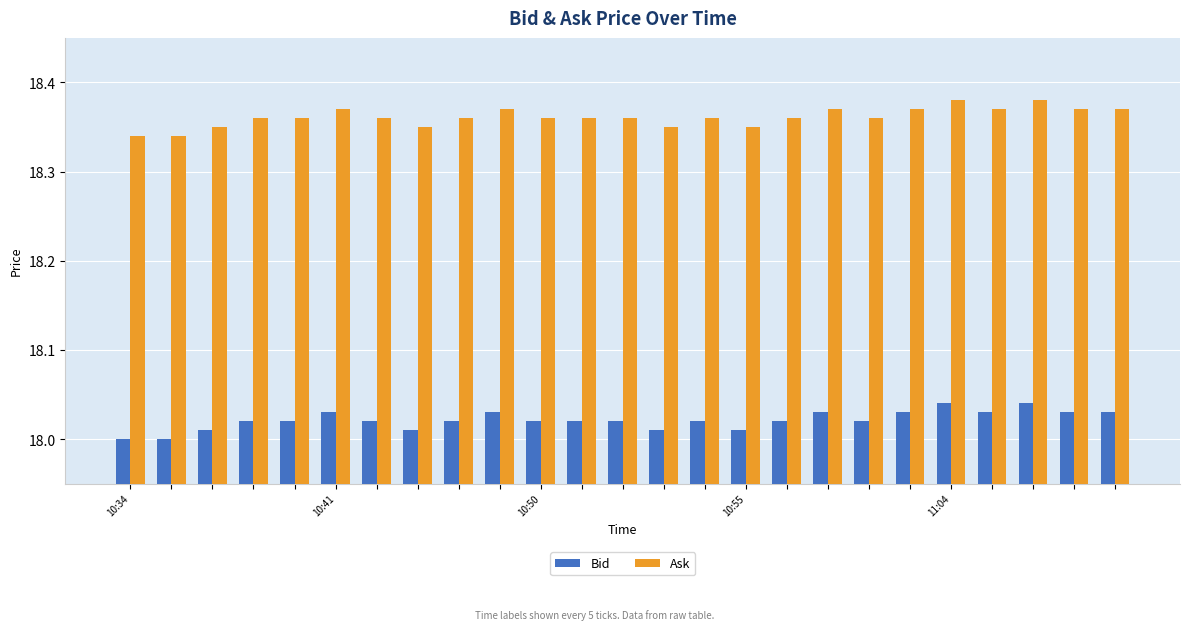

Rank the series by their maximum value, from highest to lowest.

Ask, Bid